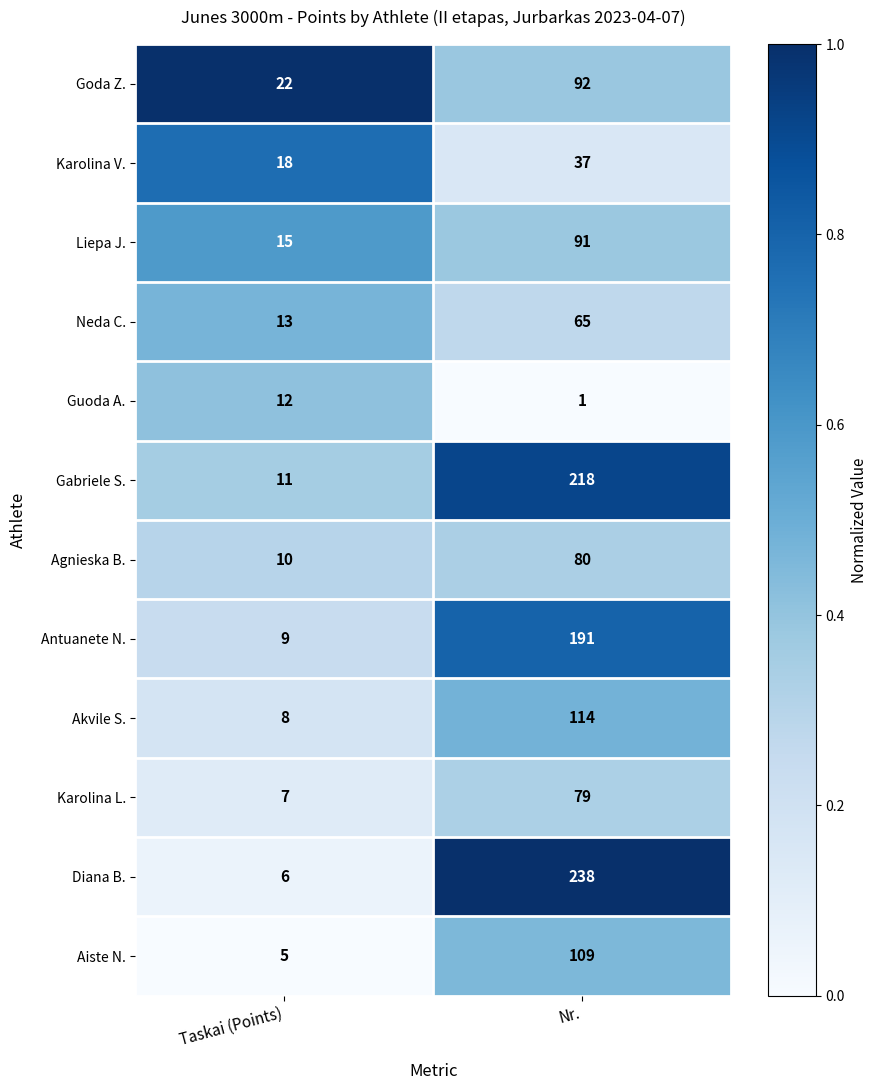

What value does the Antuanete N. series have at Taskai (Points), to the nearest 10?

10